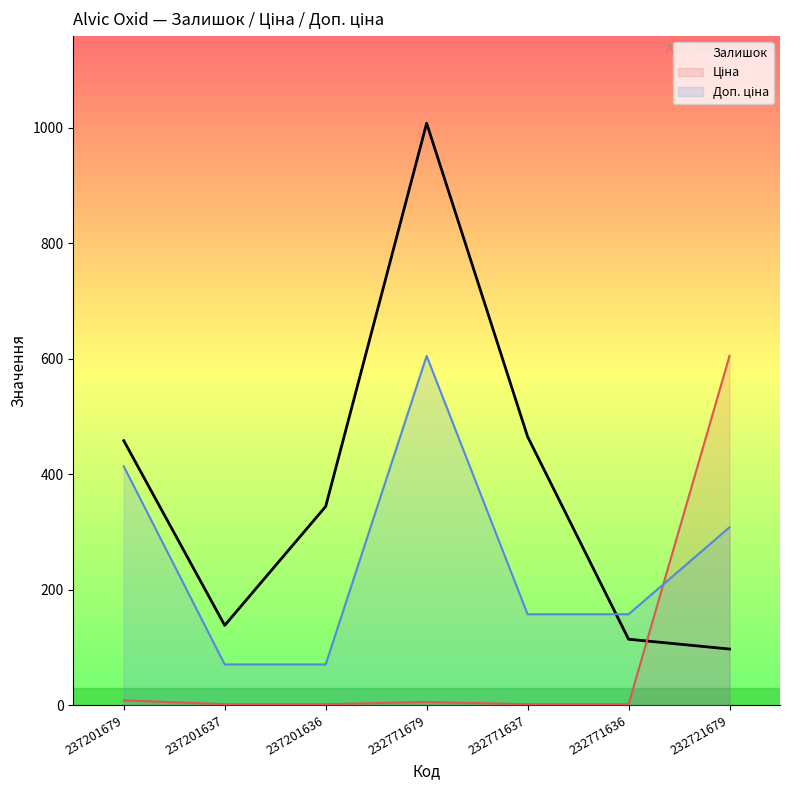

What is the sum of the Доп. ціна values at 232721679 and 232771637?

465.1